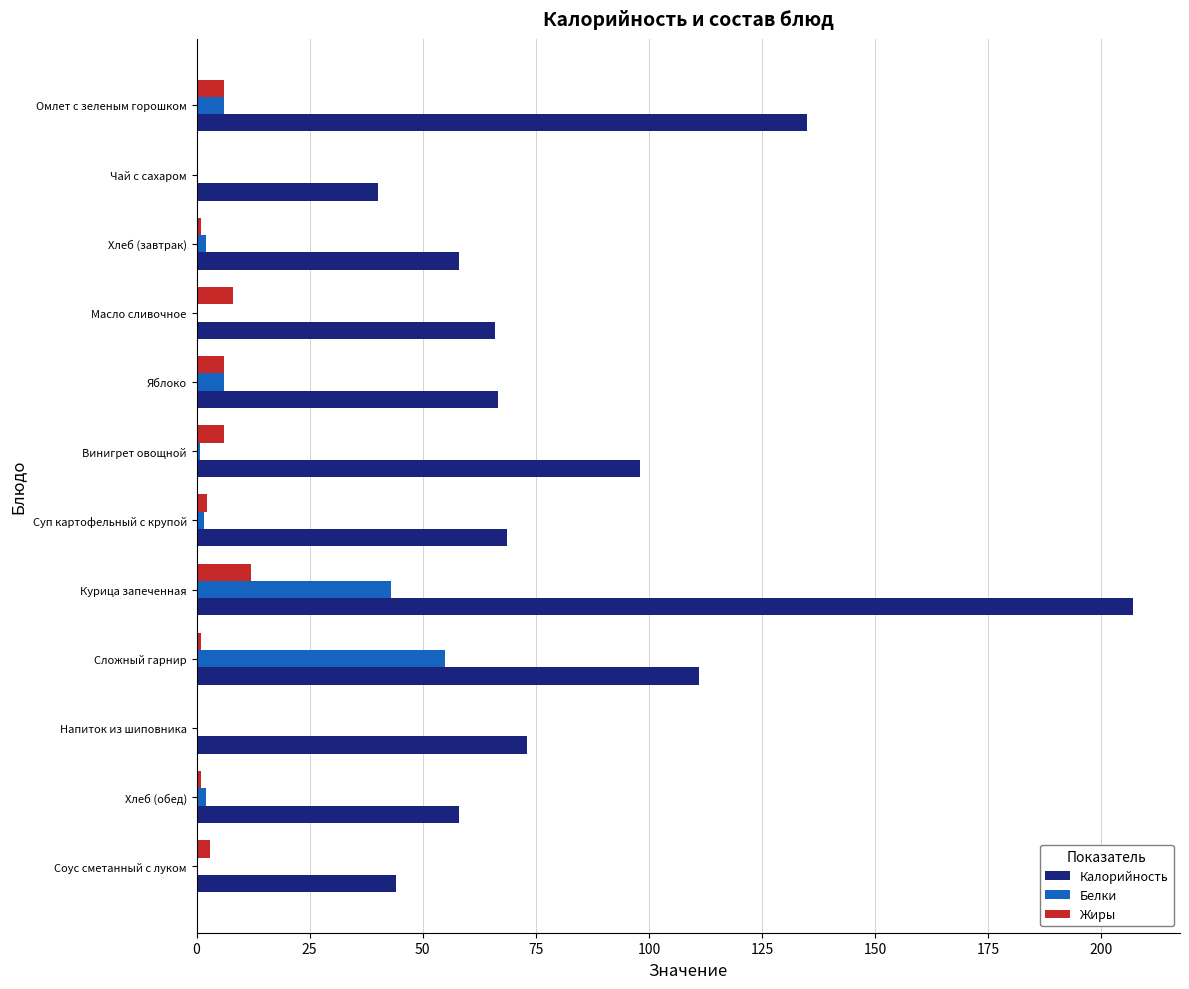

What are all the series names shown in the legend?

Калорийность, Белки, Жиры